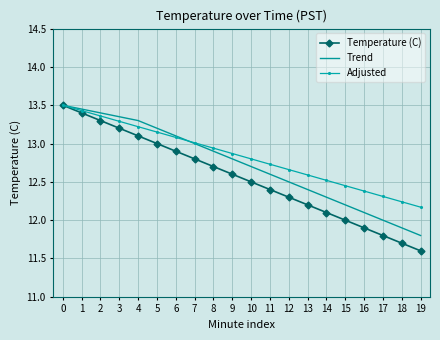

Which series has the widest spread of values?

Temperature (C)